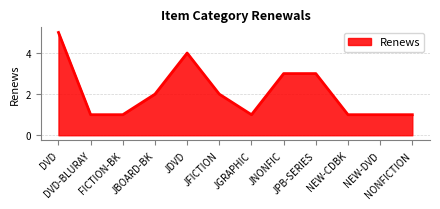

What is the difference between the maximum and minimum values?

4